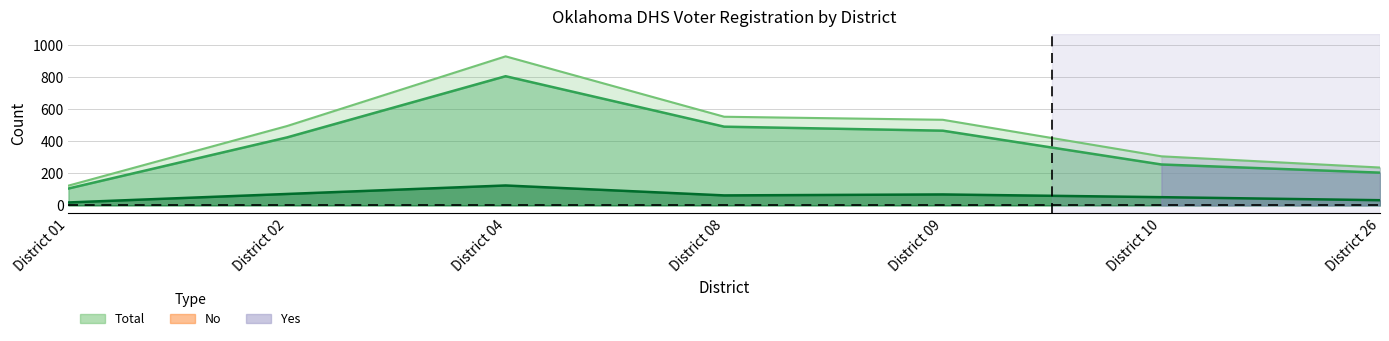

Reading left to right, what are all the values shown in this chart?

Yes: District 01=18	District 02=71	District 04=124	District 08=62	District 09=68	District 10=51	District 26=32
No: District 01=105	District 02=424	District 04=806	District 08=491	District 09=466	District 10=255	District 26=204
Total: District 01=123	District 02=495	District 04=930	District 08=553	District 09=534	District 10=306	District 26=236